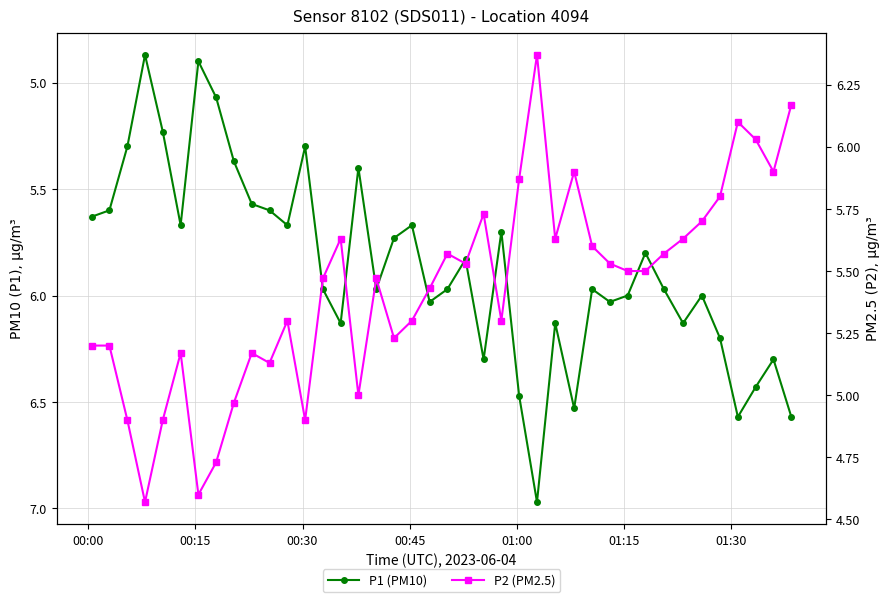

True or false: P2 (PM2.5) and P1 (PM10) intersect in this chart.

False